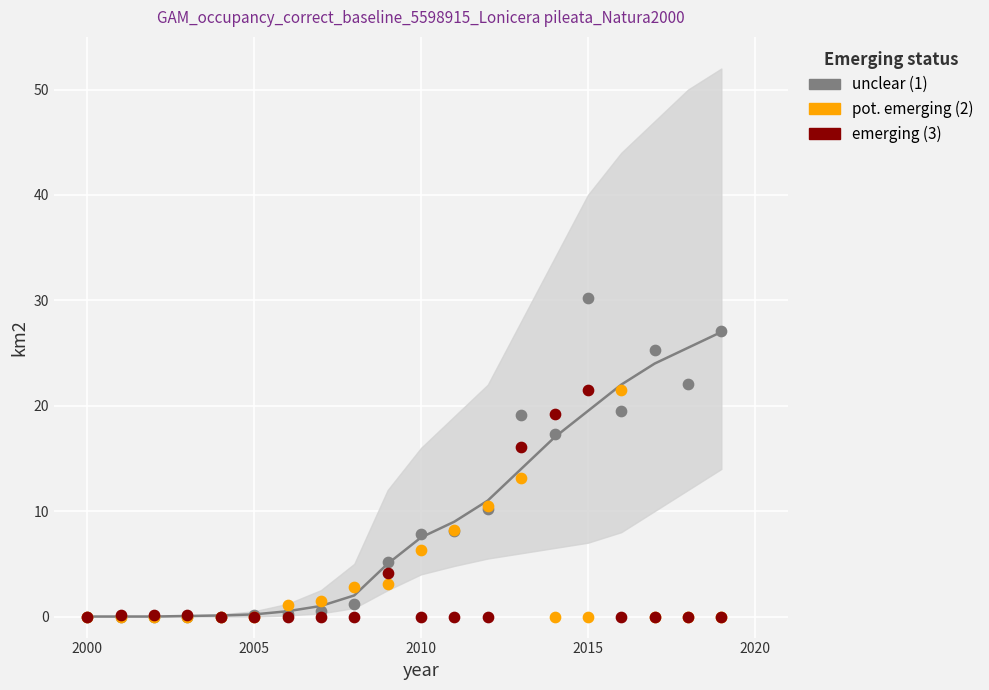

Across all series, what Y value is closest to 15?

16.1